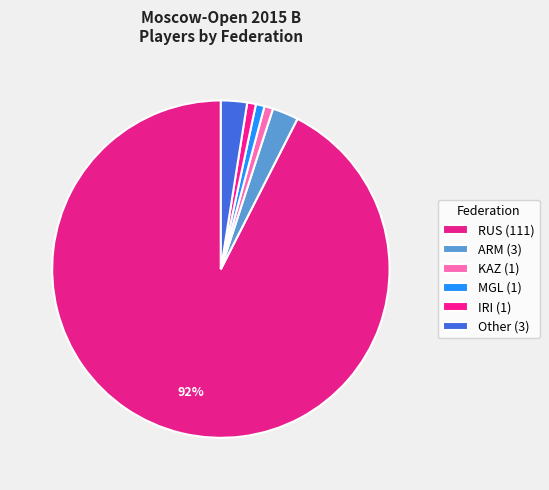

To the nearest percent, what is the difference between the RUS and KAZ slice percentages?

92%